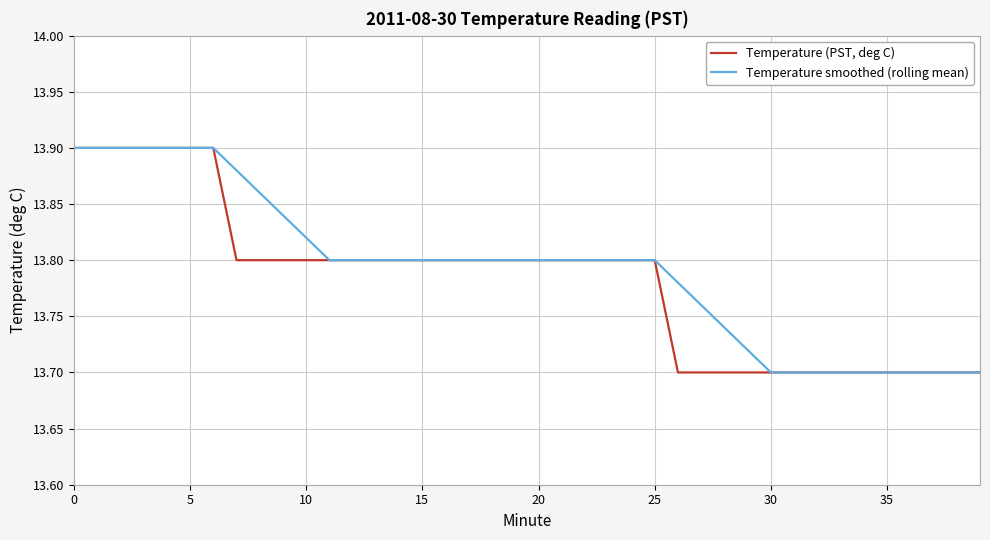

Rank the series by their average value, from lowest to highest.

Temperature (PST, deg C), Temperature smoothed (rolling mean)